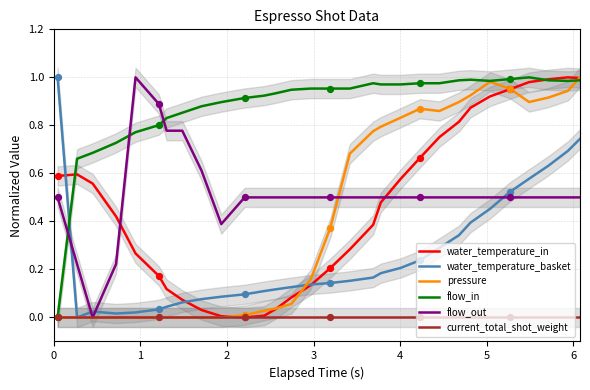

Which series contains the lowest Y value?

water_temperature_in